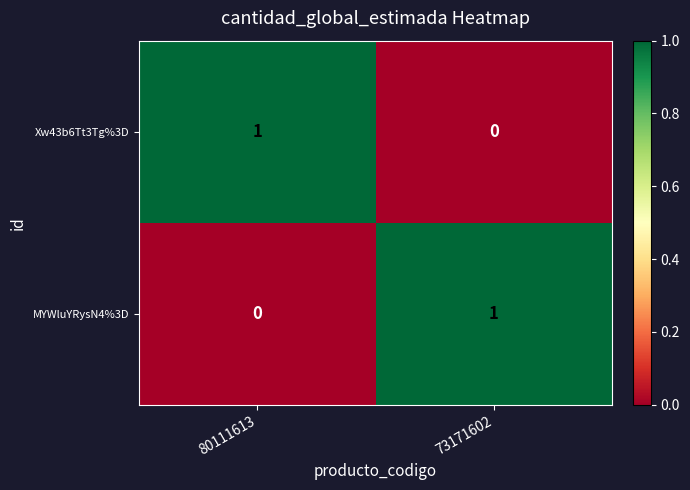

At which label does Xw43b6Tt3Tg%3D reach its peak?

80111613